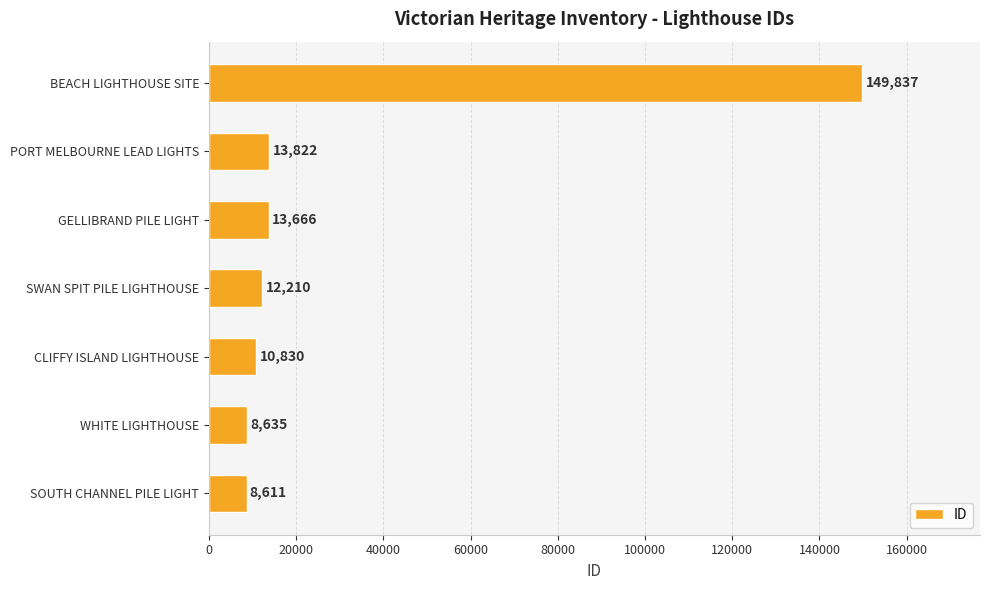

What is the maximum value shown in the chart?

149837